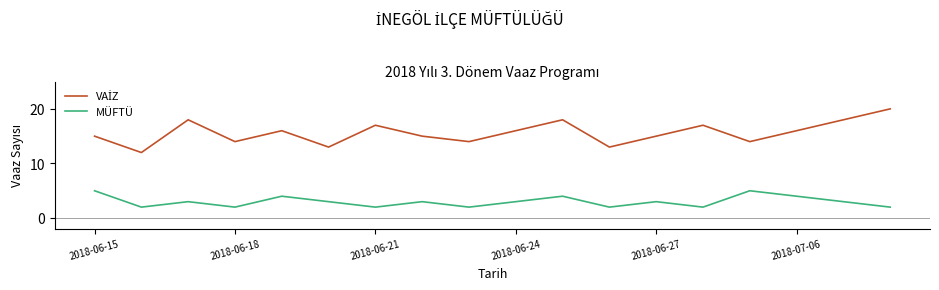

What is the greatest value displayed?

20